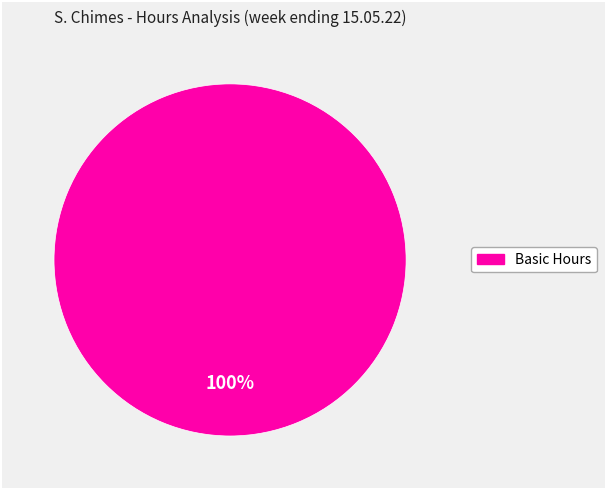

Is there any slice that represents more than half of the pie?

Yes